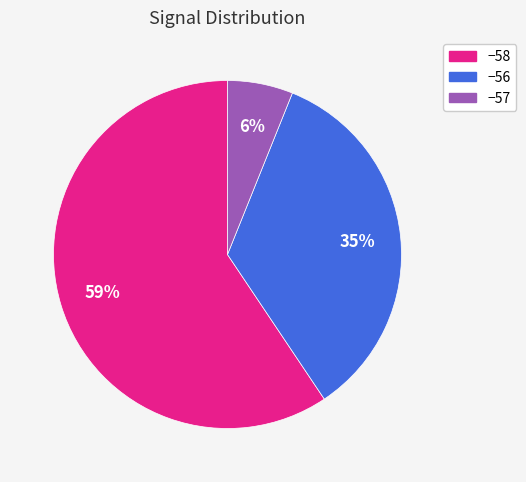

To the nearest percent, what is the average slice percentage?

33%